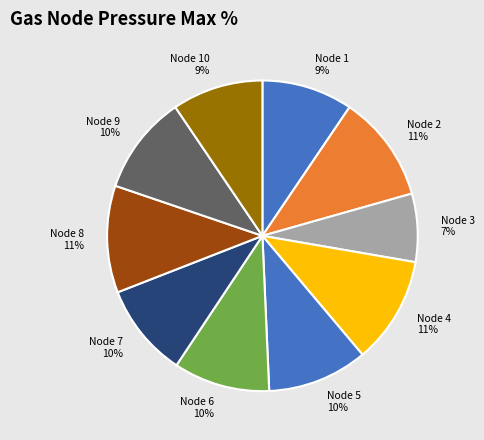

Does any single category account for the majority?

No